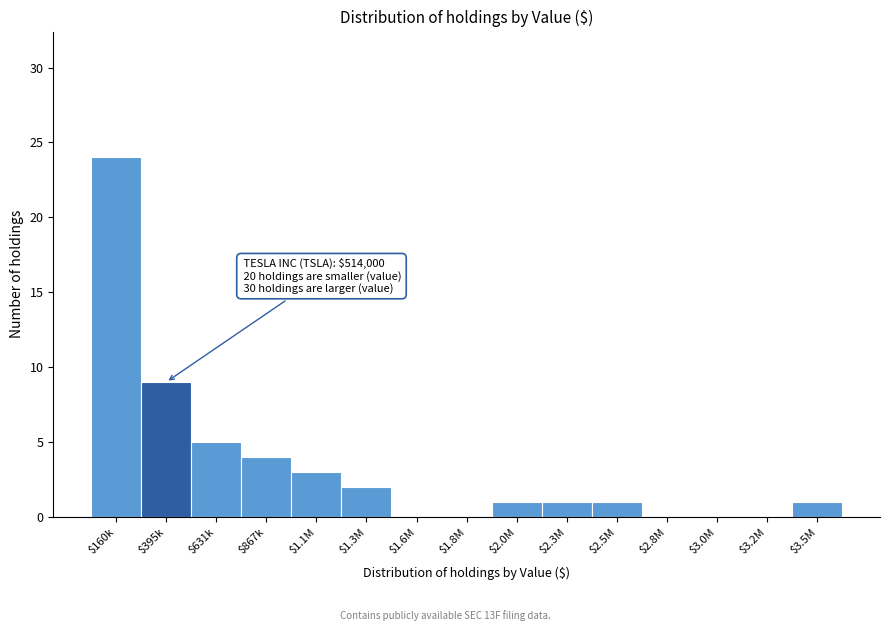

What is the maximum value shown in the chart?

24